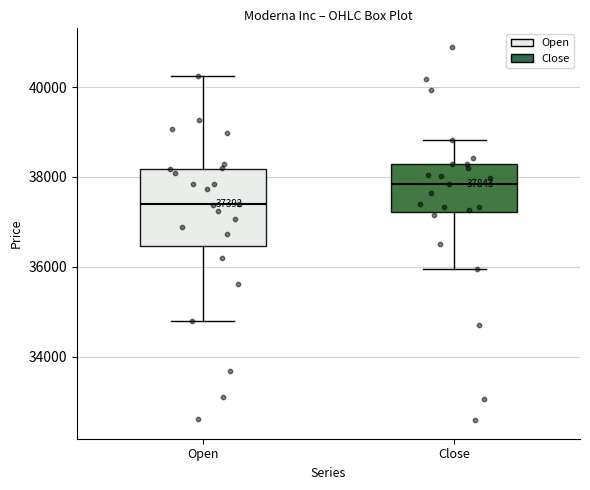

Which box's median line is the highest?

Close